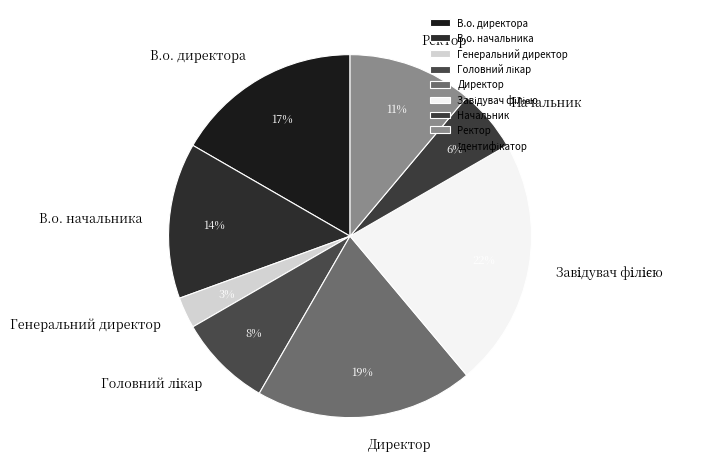

To the nearest percent, what is the difference between the largest and smallest slice percentages?

19%